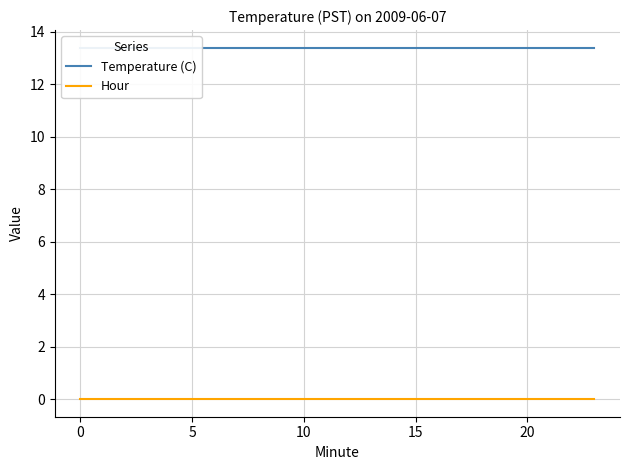

Reading left to right, extract all data points from this chart.

Temperature (C): 13.4	13.4	13.4	13.4	13.4	13.4	13.4	13.4	13.4	13.4	13.4	13.4	13.4	13.4	13.4	13.4	13.4	13.4	13.4	13.4	13.4	13.4	13.4	13.4
Hour: 0.0	0.0	0.0	0.0	0.0	0.0	0.0	0.0	0.0	0.0	0.0	0.0	0.0	0.0	0.0	0.0	0.0	0.0	0.0	0.0	0.0	0.0	0.0	0.0